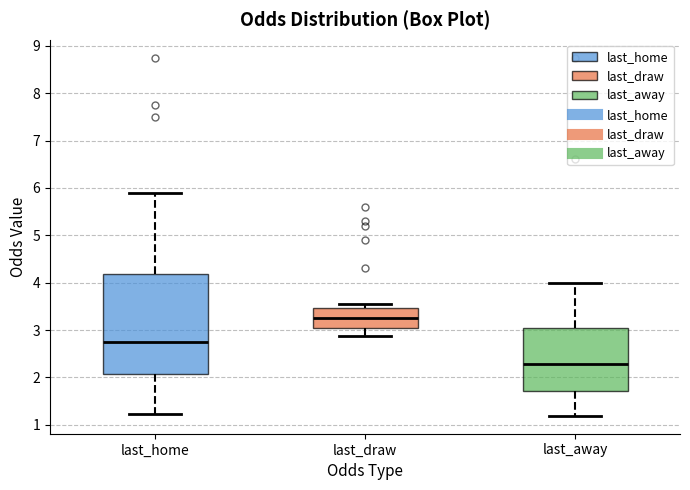

Comparing the boxes themselves (not the whiskers), which one is the tallest?

last_home